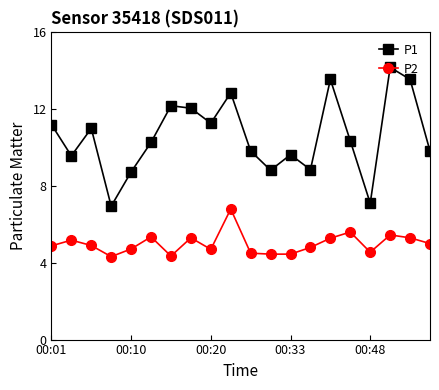

True or false: P2 has more than 2 points higher than both neighbors.

True